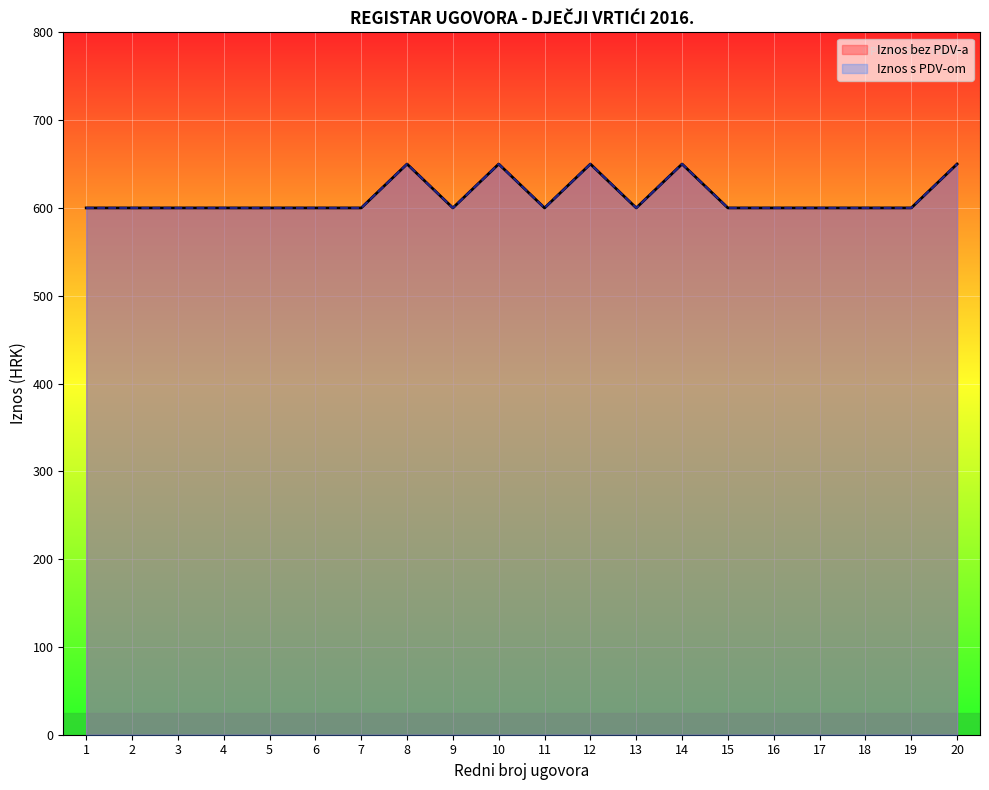

Which series has the largest total across all categories?

Iznos bez PDV-a